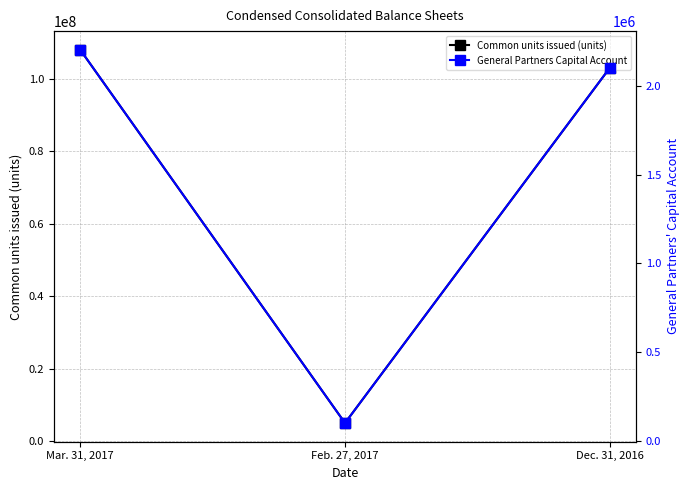

Reading left to right, what are all the values shown in this chart?

Common units issued (units): 108002273	5000000	102981495
General Partners Capital Account: 2202880	101980	2100900